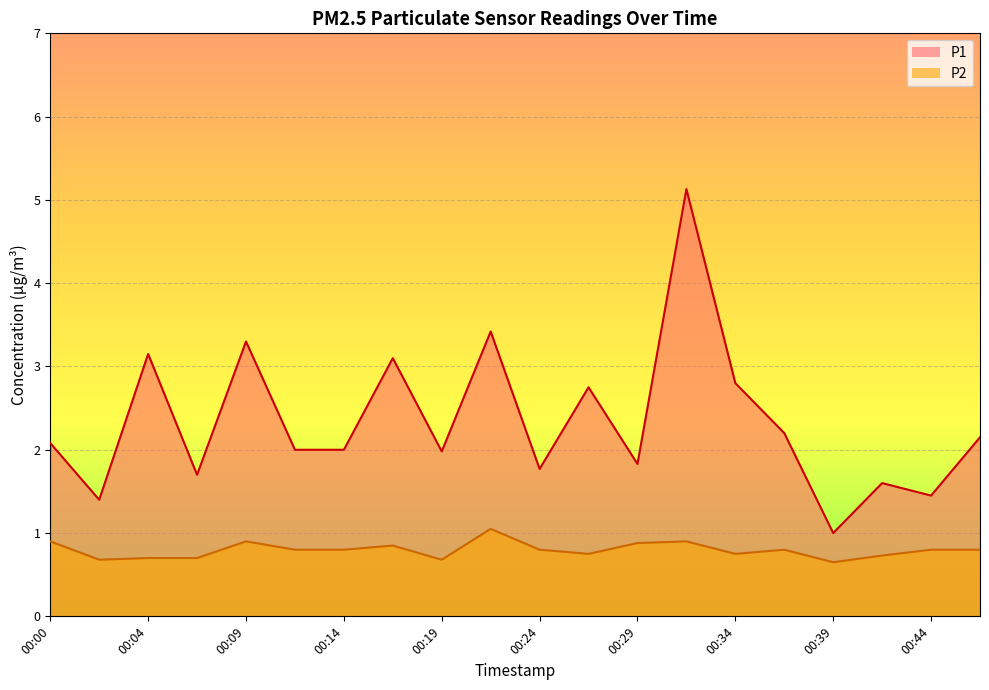

How many lines are shown in the chart?

2